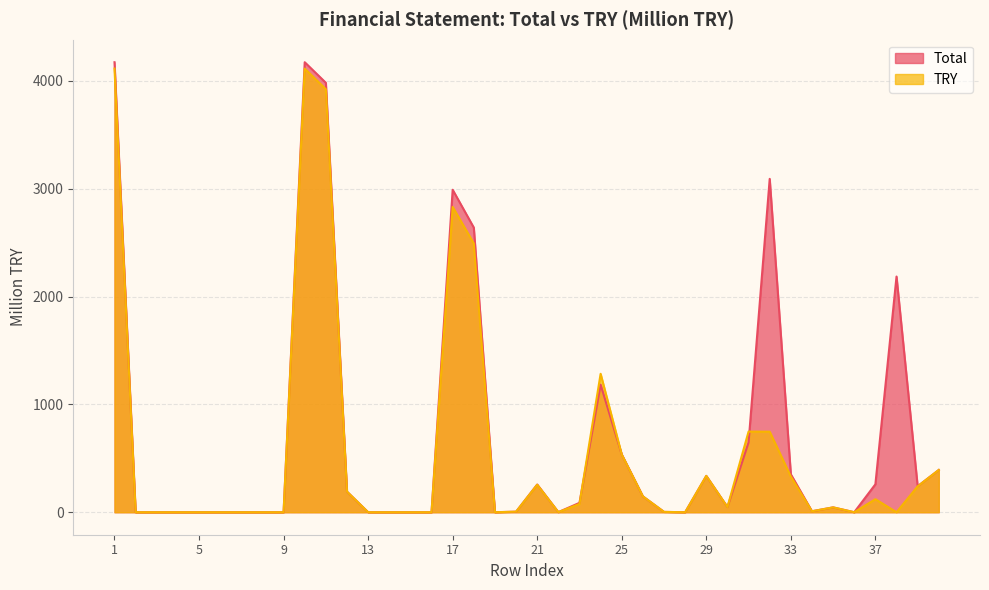

How many interior local valleys does the Total series have?

7